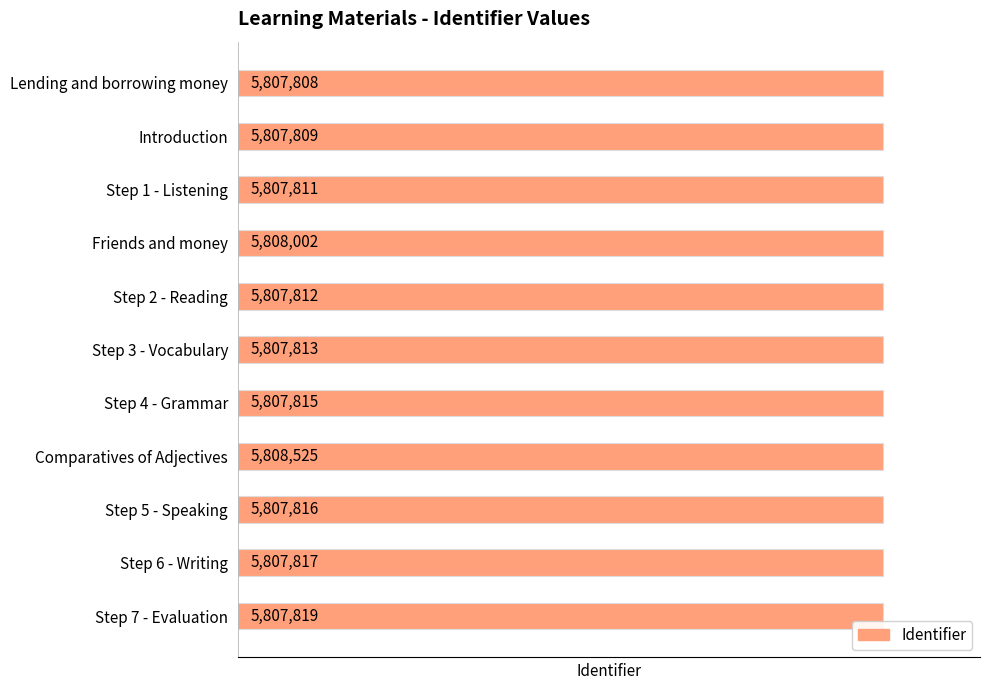

At which category does the chart reach its peak across all series?

Comparatives of Adjectives